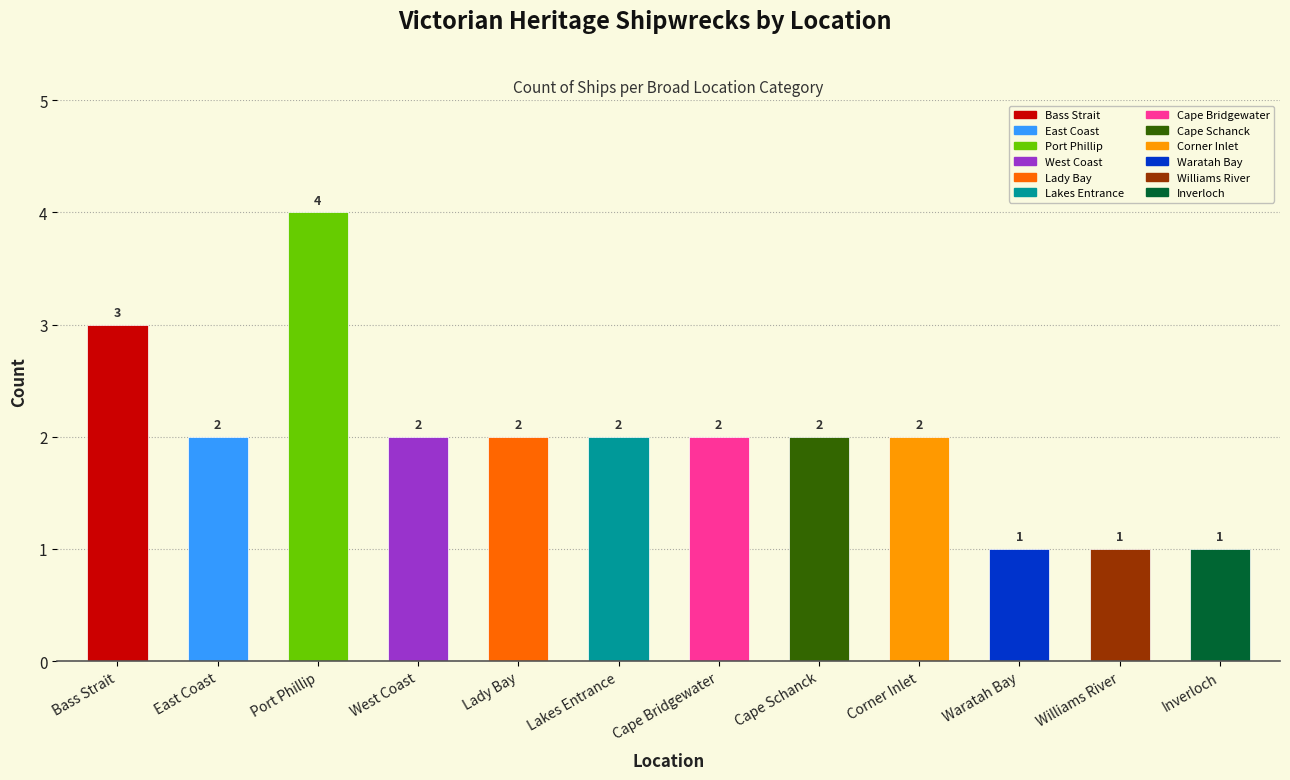

What is the difference between the maximum and second lowest values?

3